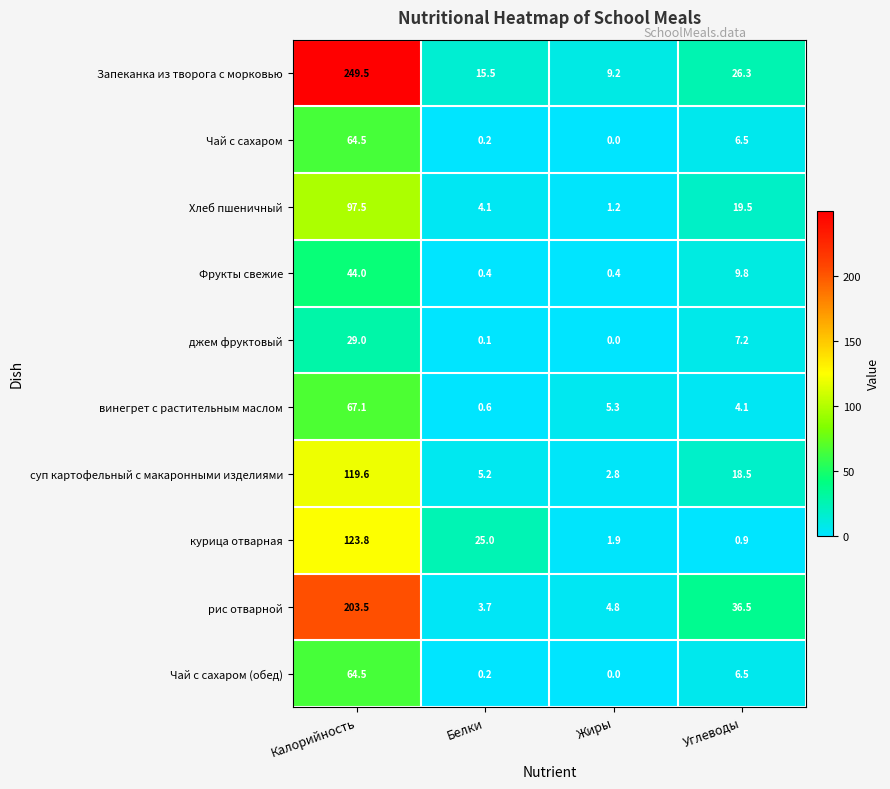

Between Калорийность and Белки, which series saw the biggest shift?

Запеканка из творога с морковью